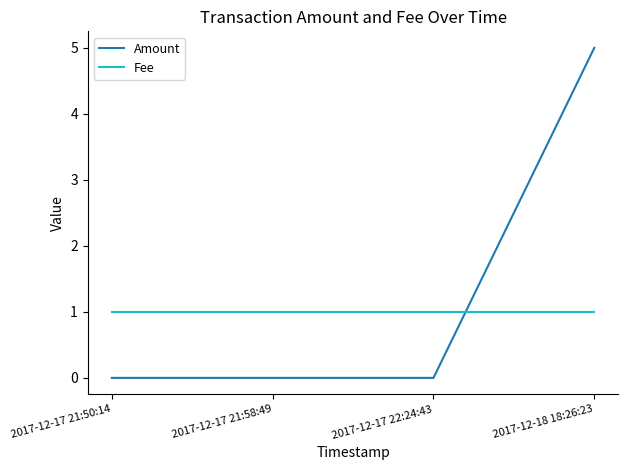

Is this an area chart (filled region under the line)?

No